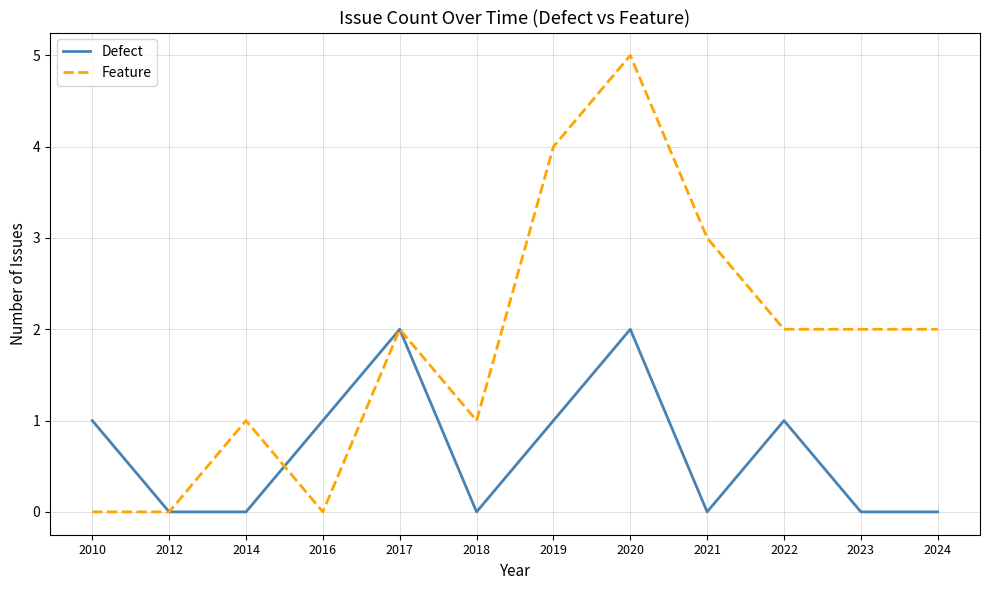

What is the sum of all Feature values?

22